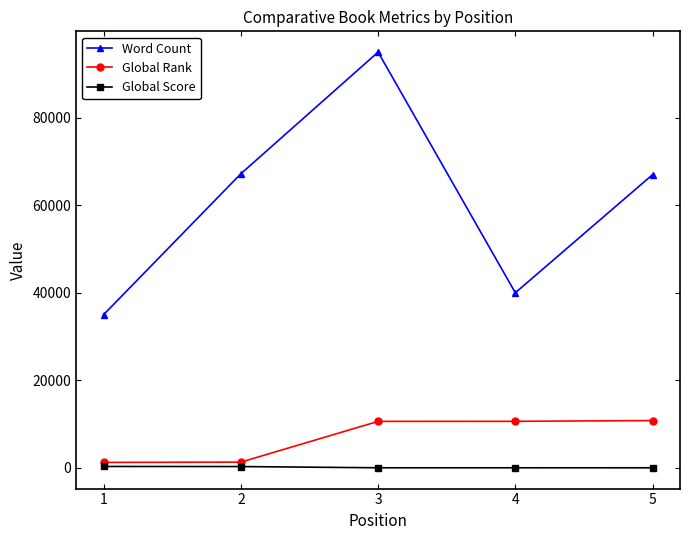

What value does the Global Score series have at 5?

6